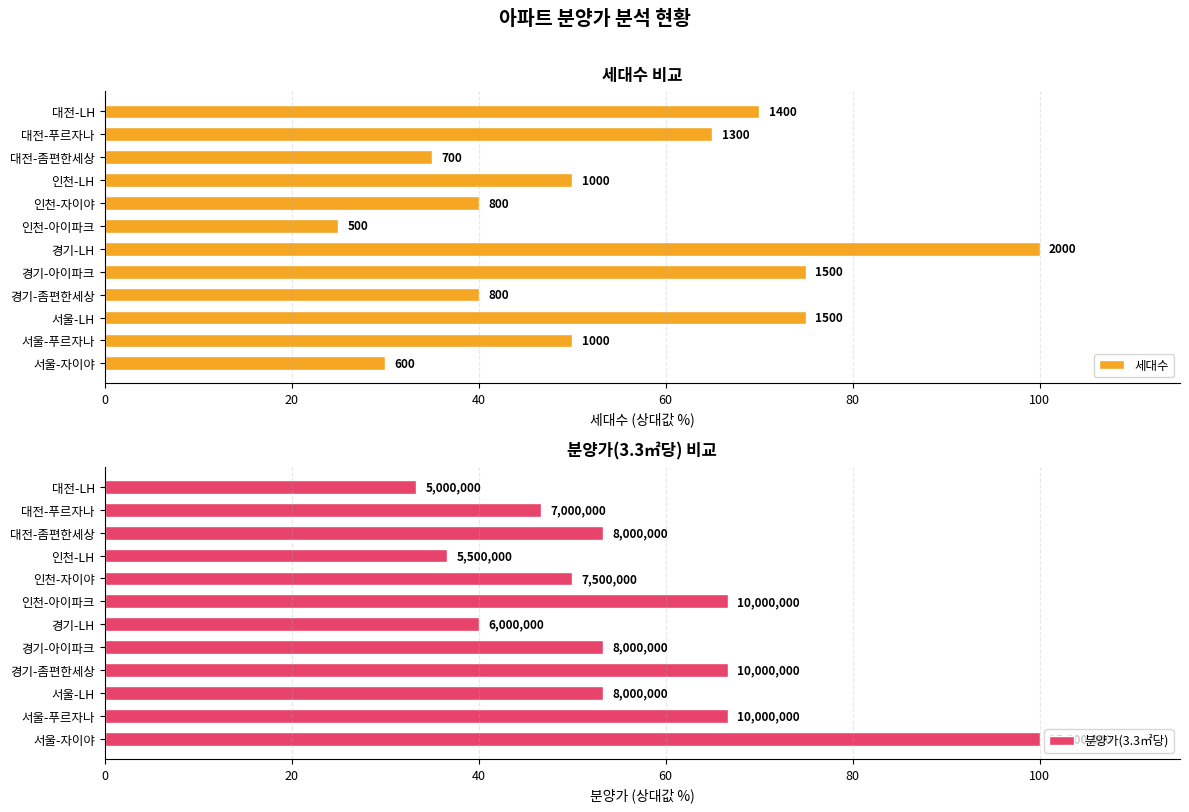

Are the bars grouped side by side (vs. stacked)?

Yes